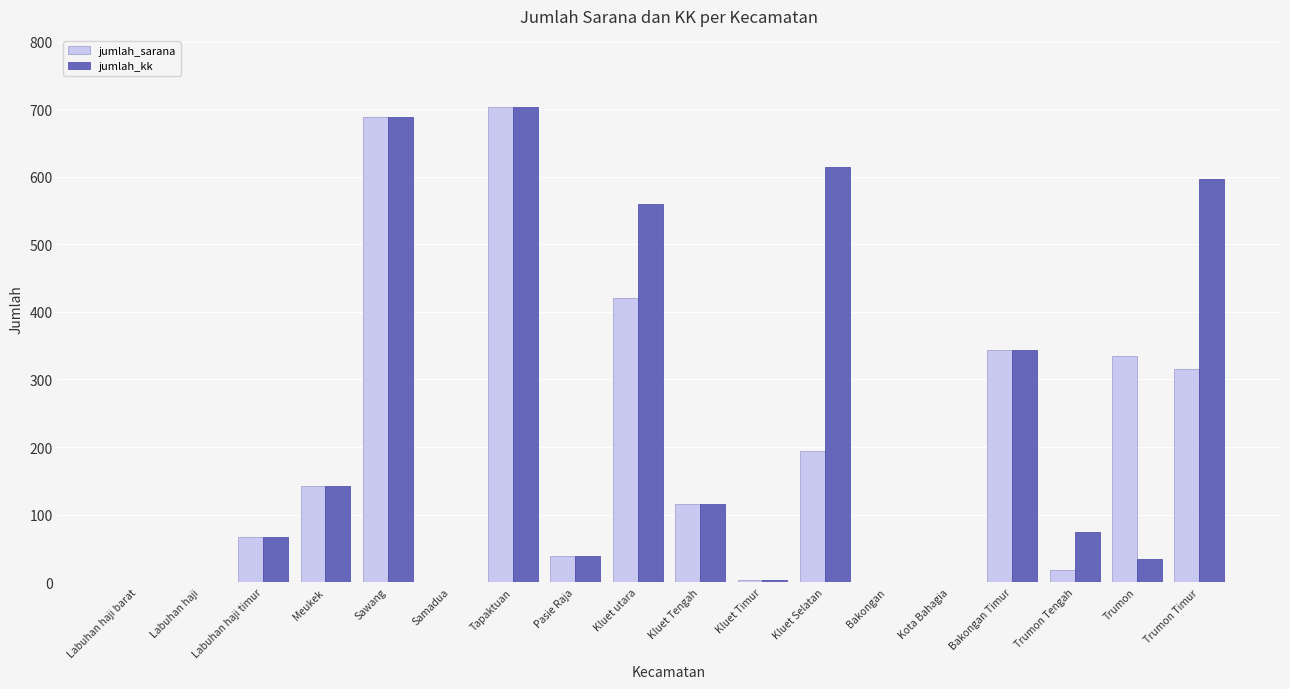

What is the approximate value of jumlah_kk at Trumon Timur?

597